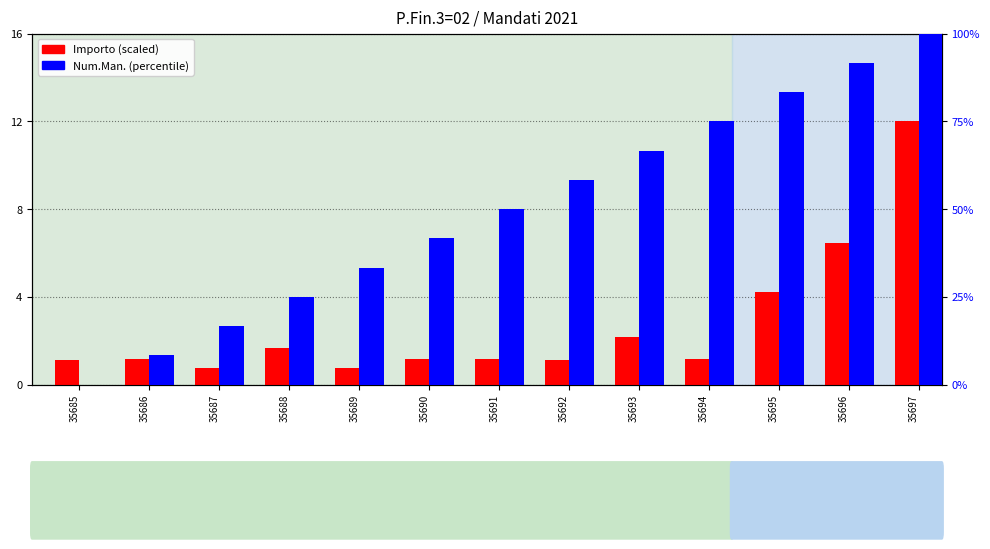

What is the difference between the Importo (scaled) values at 35686 and 35688?

0.5